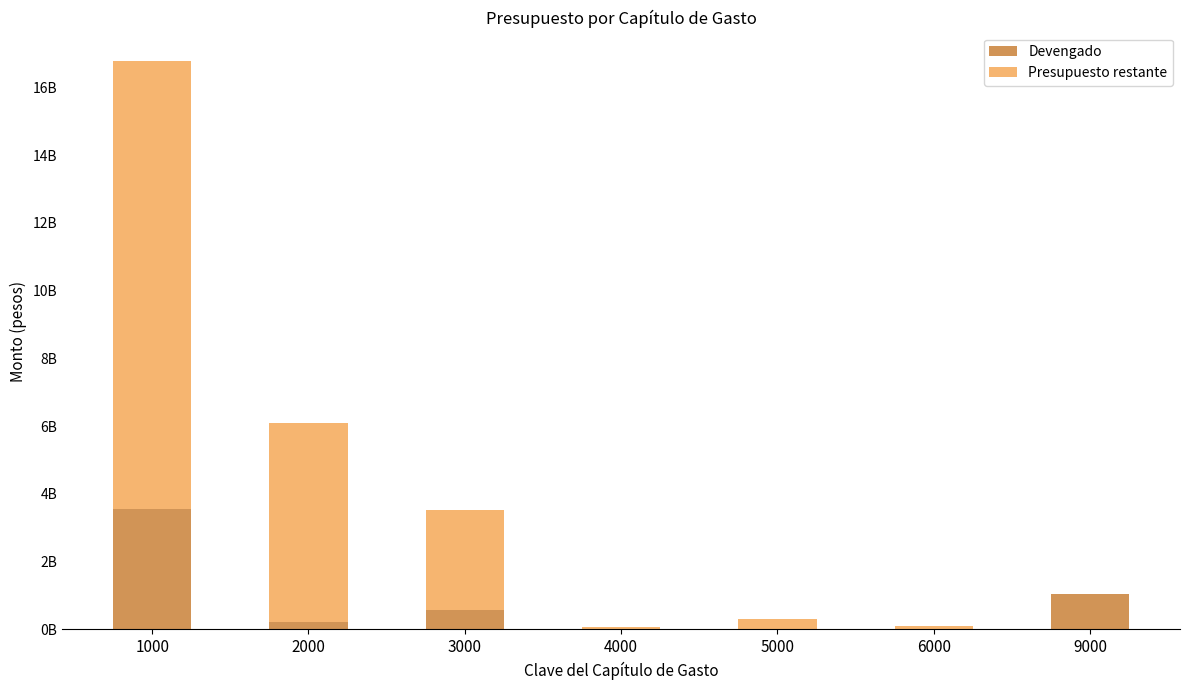

The value of Devengado at 6000 is -1193501857.0. True or false?

False